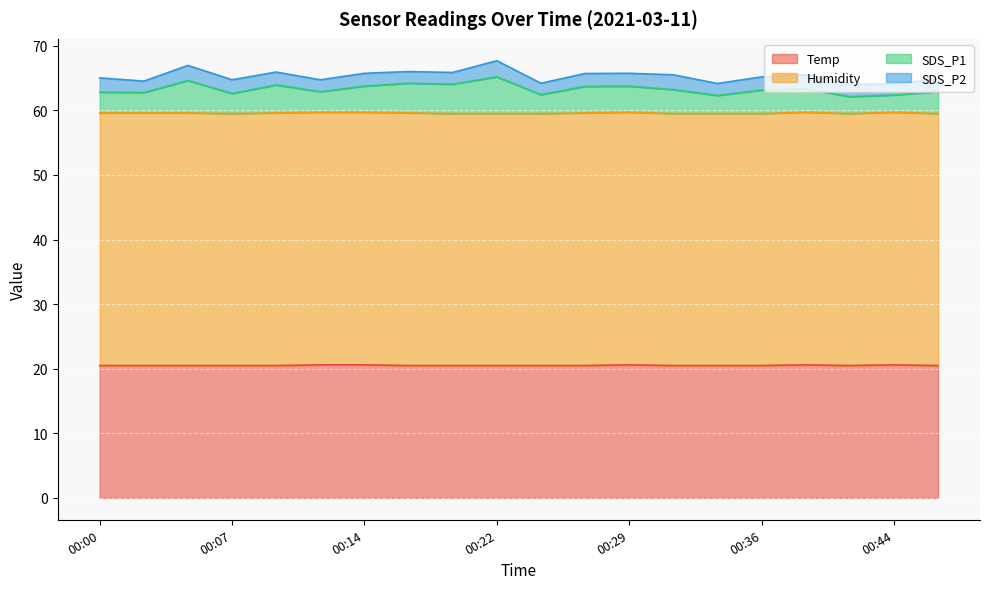

The value of SDS_P1 at 00:31 is 63.2. True or false?

True